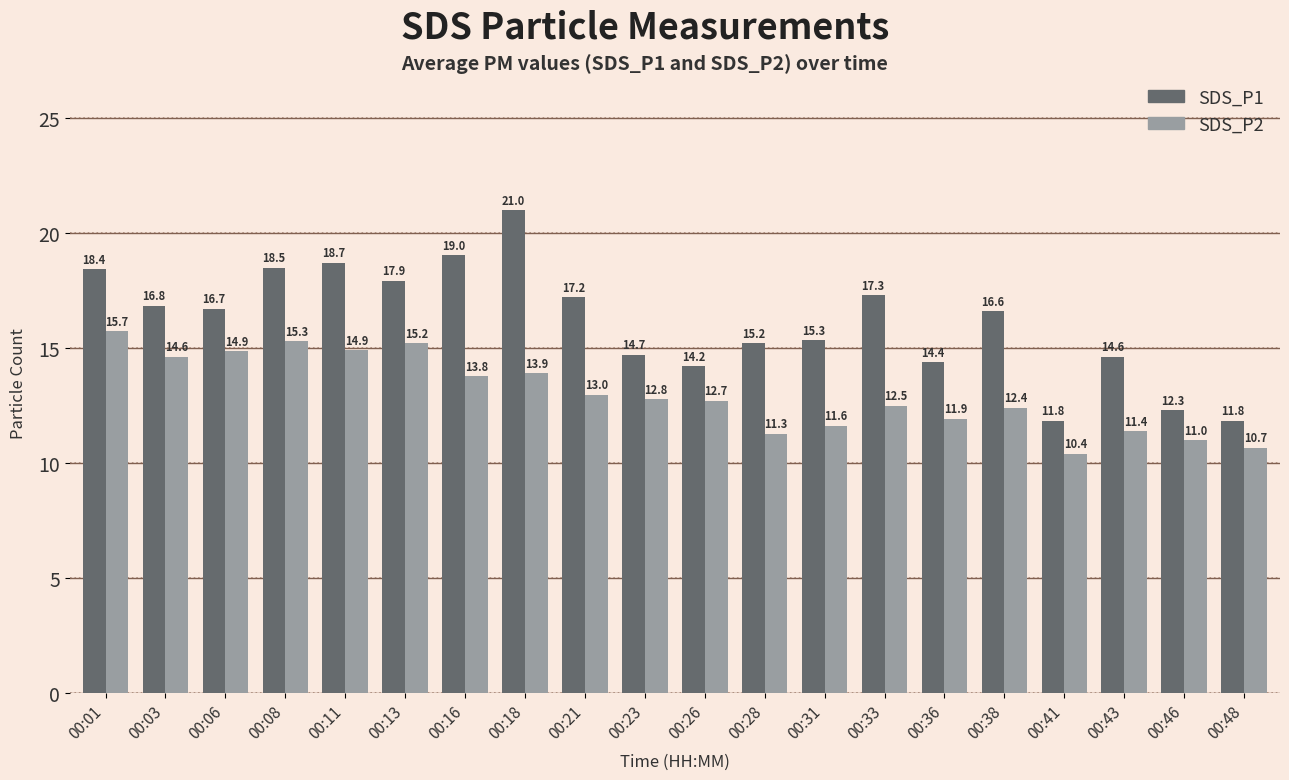

The SDS_P1 series shows 16.7 at 00:06. True or false?

True